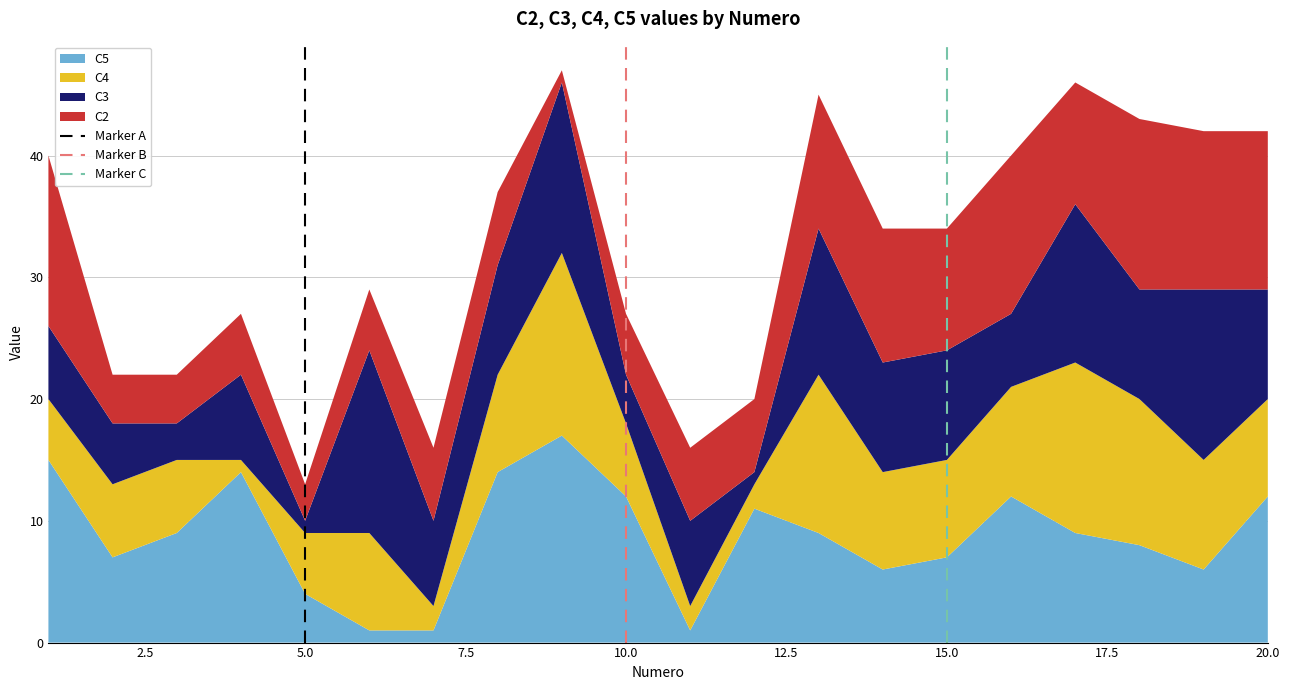

Is it true that C5 equals 7 at 15.0?

True